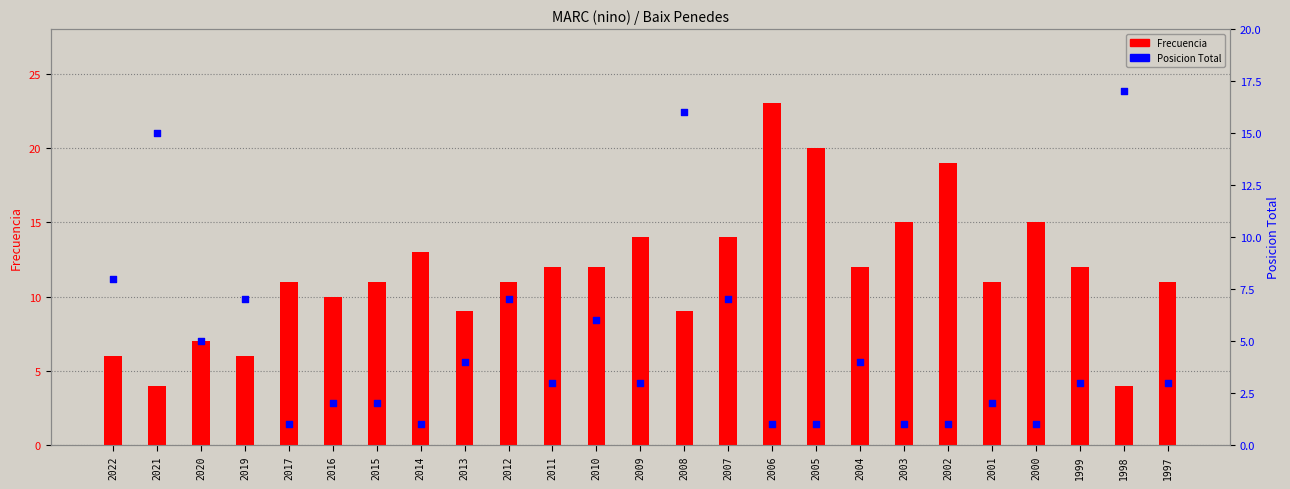

Which series has the largest total across all categories?

Frecuencia